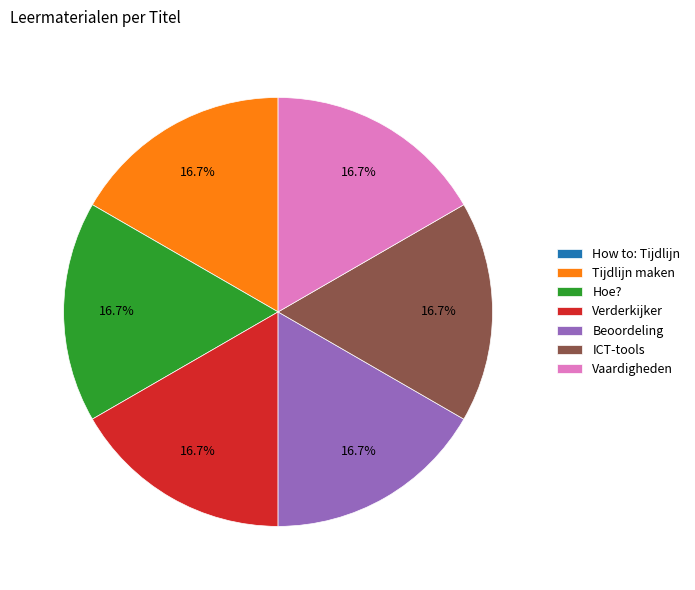

Is Verderkijker the majority of the pie?

No